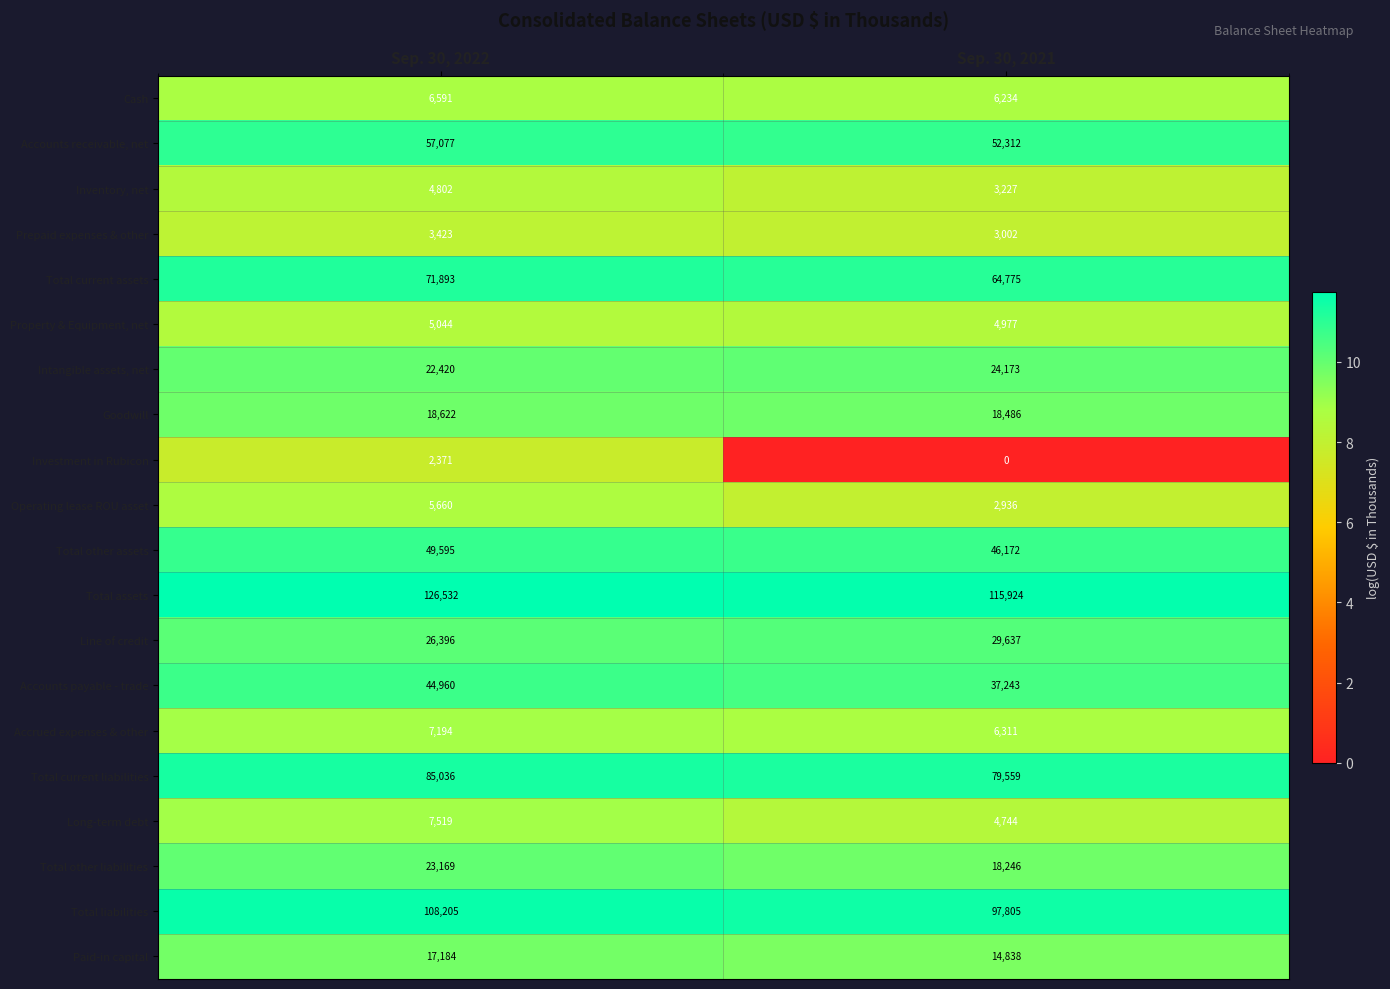

What is the total value across all series at Sep. 30, 2022?

693693